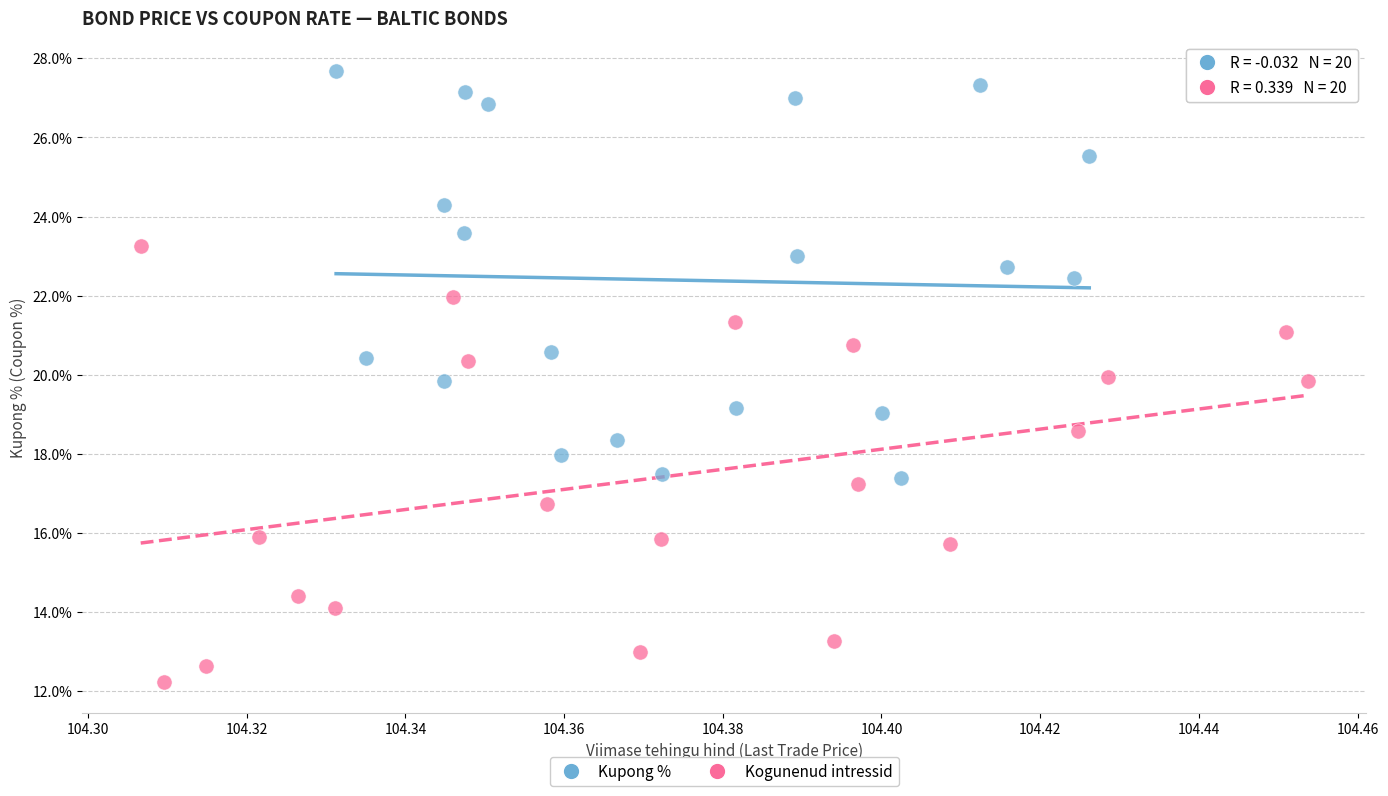

Which series has the largest Y range (max minus min)?

Kogunenud intressid